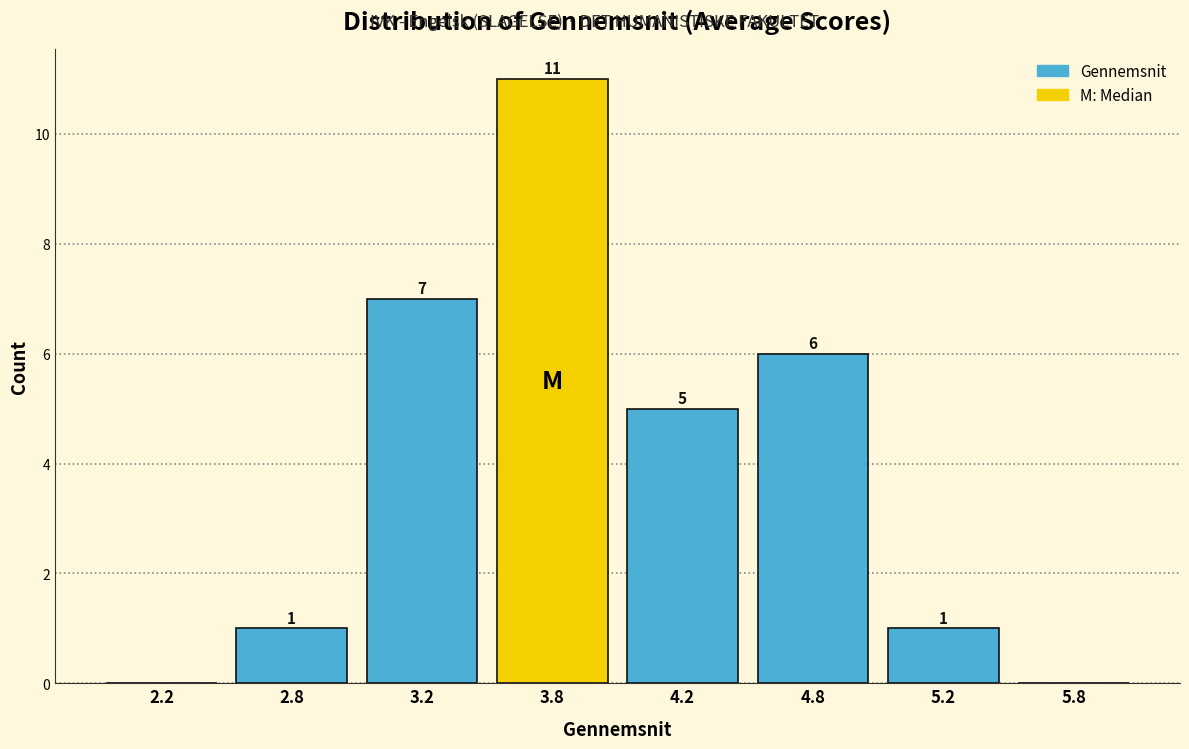

Reading right to left, what are all the values shown in this chart?

5.8=0	5.2=1	4.8=6	4.2=5	3.8=11	3.2=7	2.8=1	2.2=0